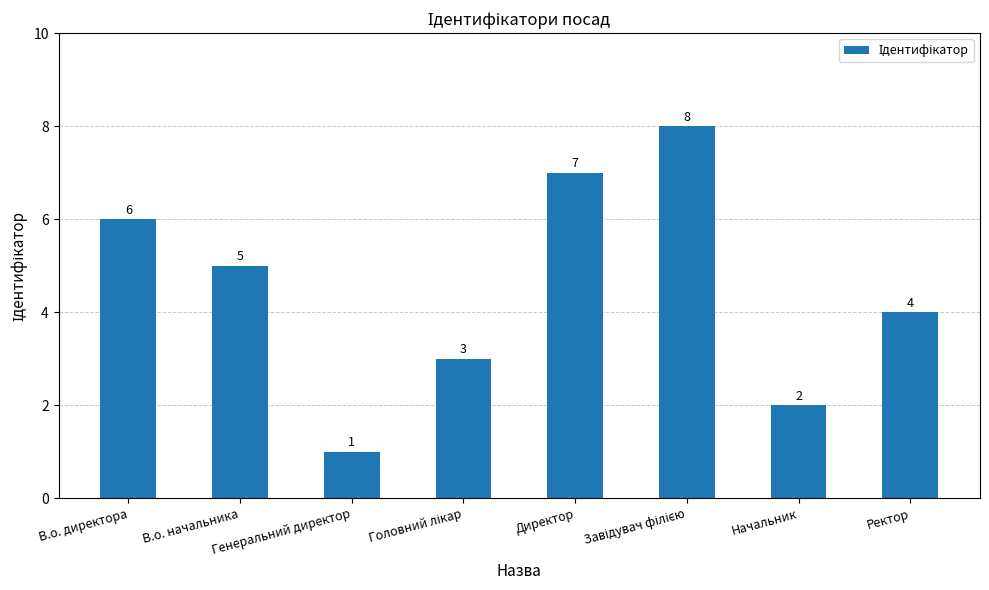

How many values are between 3 and 7?

5